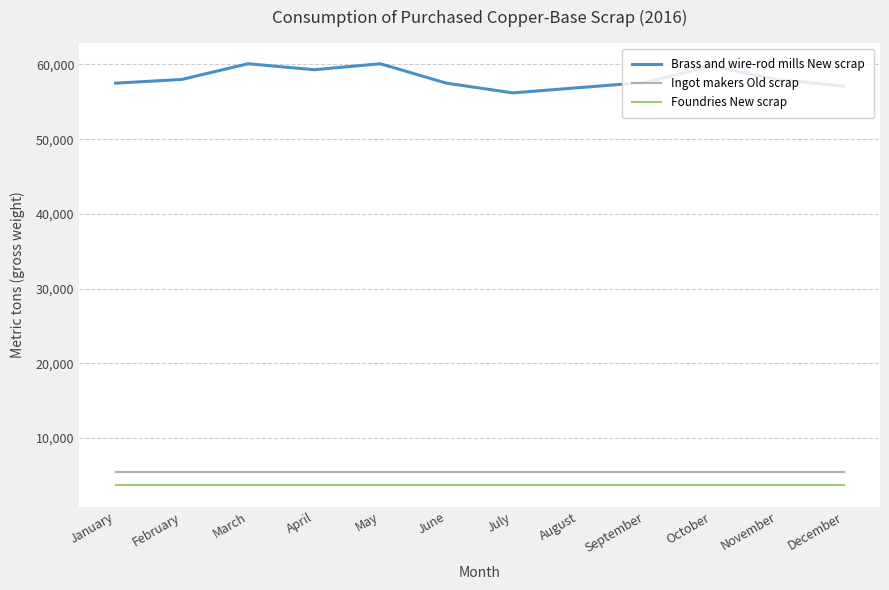

True or false: Foundries New scrap and Ingot makers Old scrap cross at least once.

False